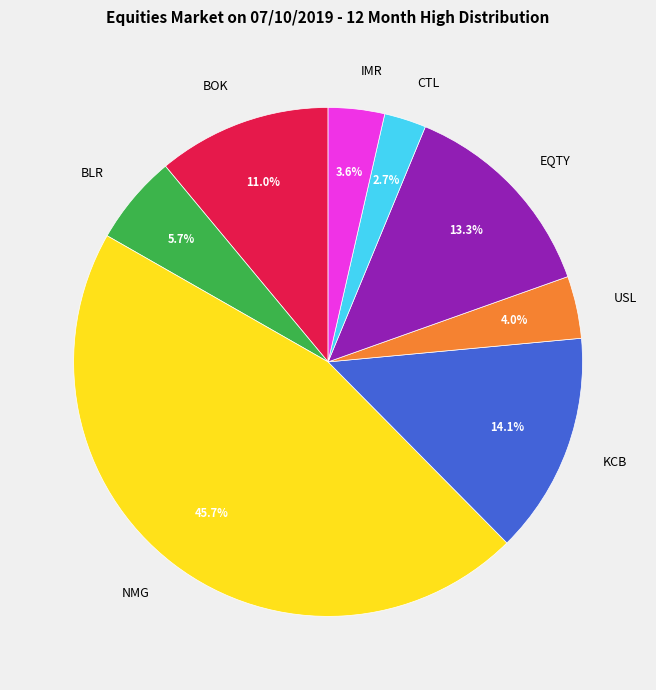

To the nearest percent, what is the combined percentage of CTL and KCB?

17%